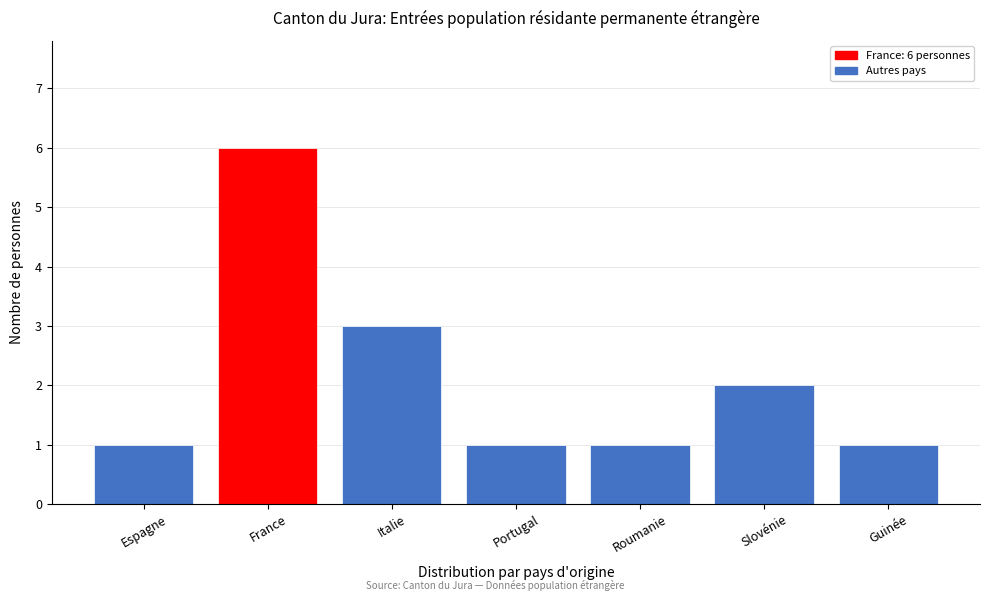

Reading right to left, what are all the values shown in this chart?

Guinée=1	Slovénie=2	Roumanie=1	Portugal=1	Italie=3	France=6	Espagne=1